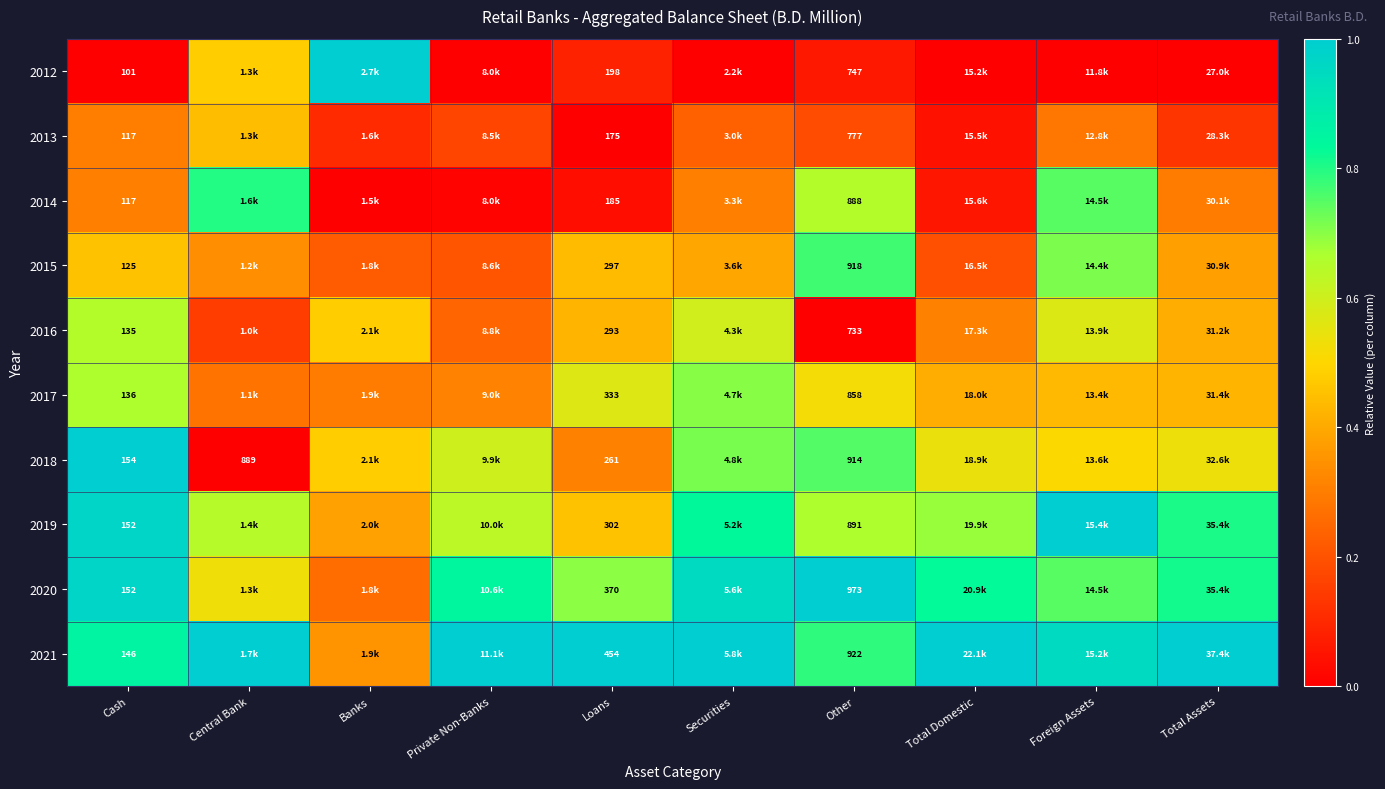

At how many categories does at least one series exceed 0?

10